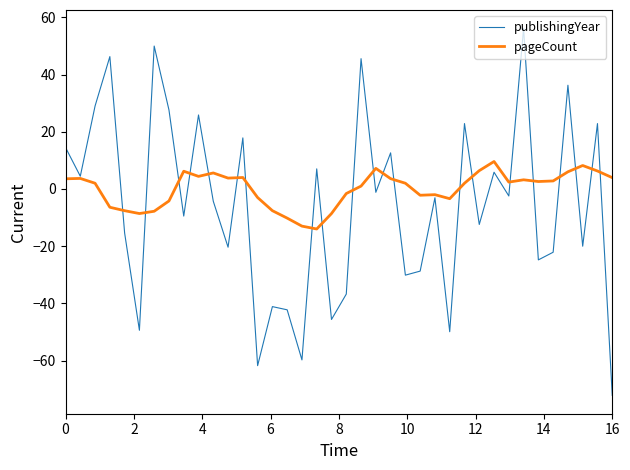

Which series has the widest spread of values?

publishingYear